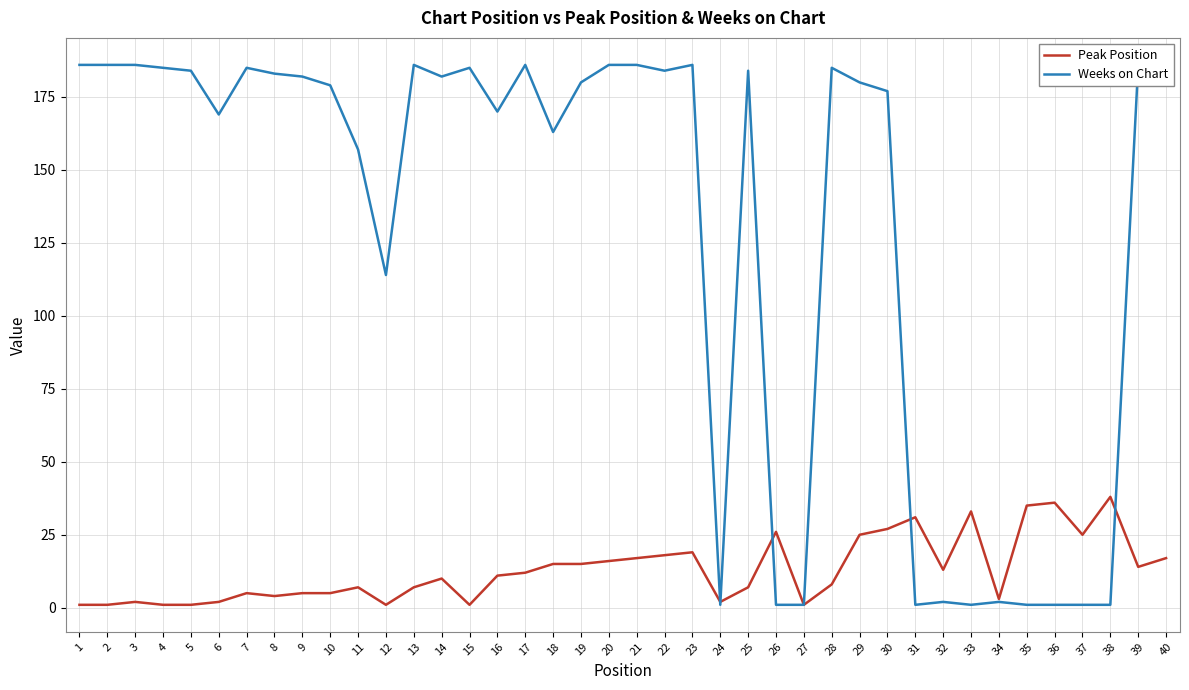

Where is Peak Position nearest to the value 19?

23